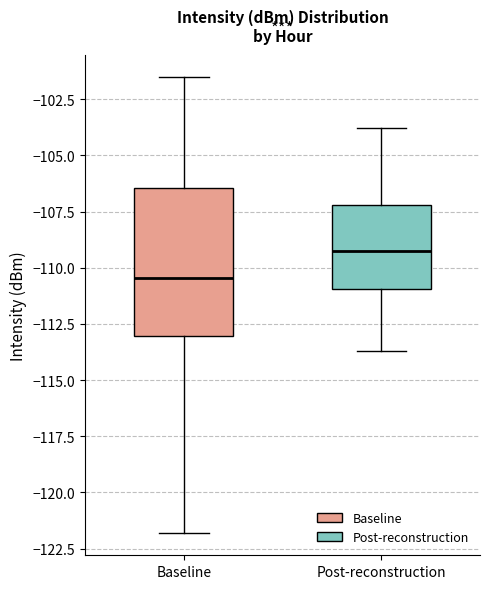

Reading left to right, transcribe this box plot: for each box, give where its median line is, the range the box spans, and where its two whiskers end, as read against the y-axis. The values are not printed on the chart, so give them approximately, as read against the axis.

Baseline: median -110.5, box -113.0 to -106.5, whiskers -122.0 to -101.5
Post-reconstruction: median -109.5, box -111.0 to -107.0, whiskers -113.5 to -104.0